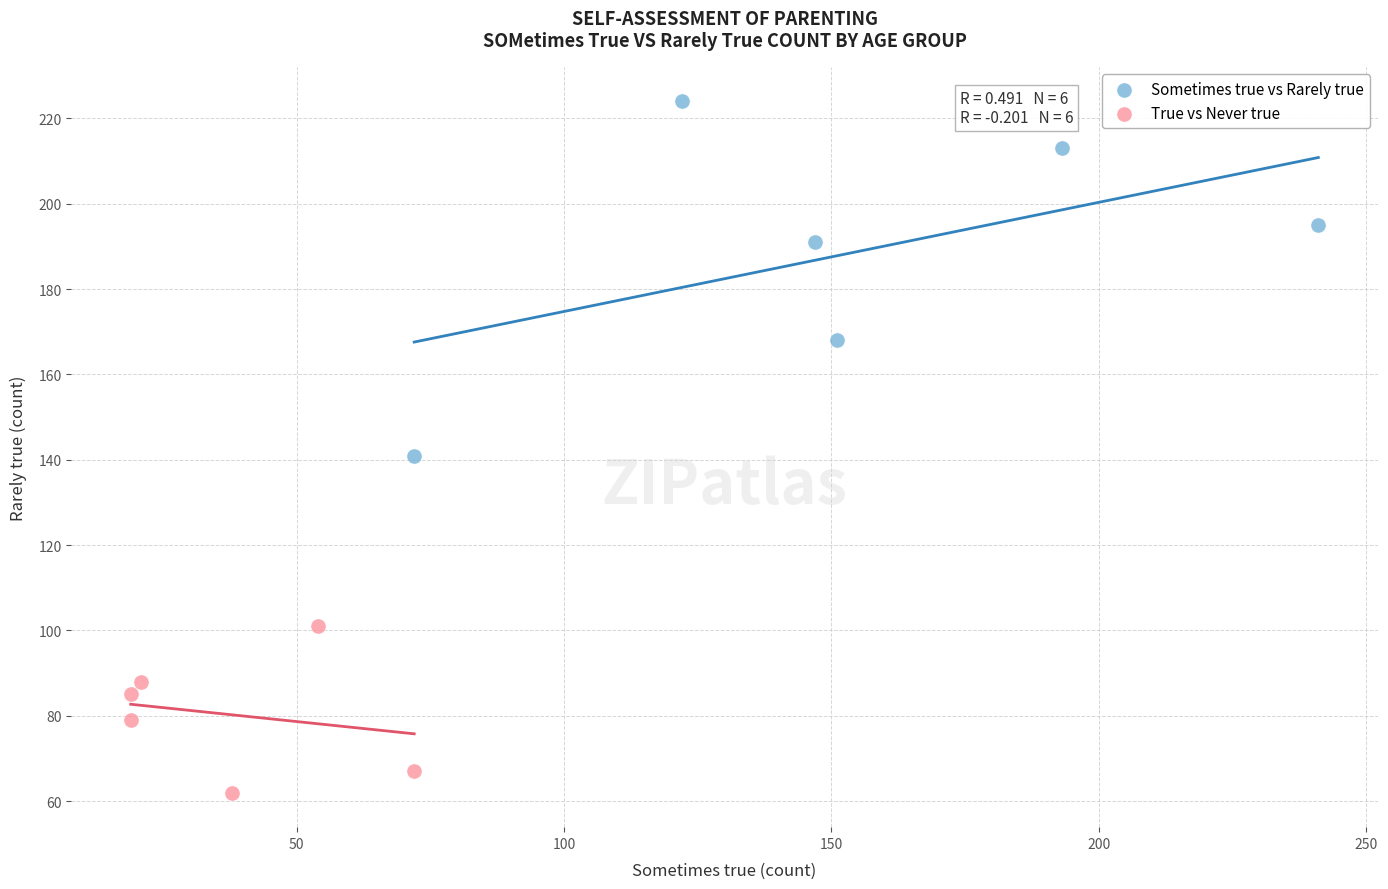

Which series has the widest spread of Y values?

Sometimes true vs Rarely true